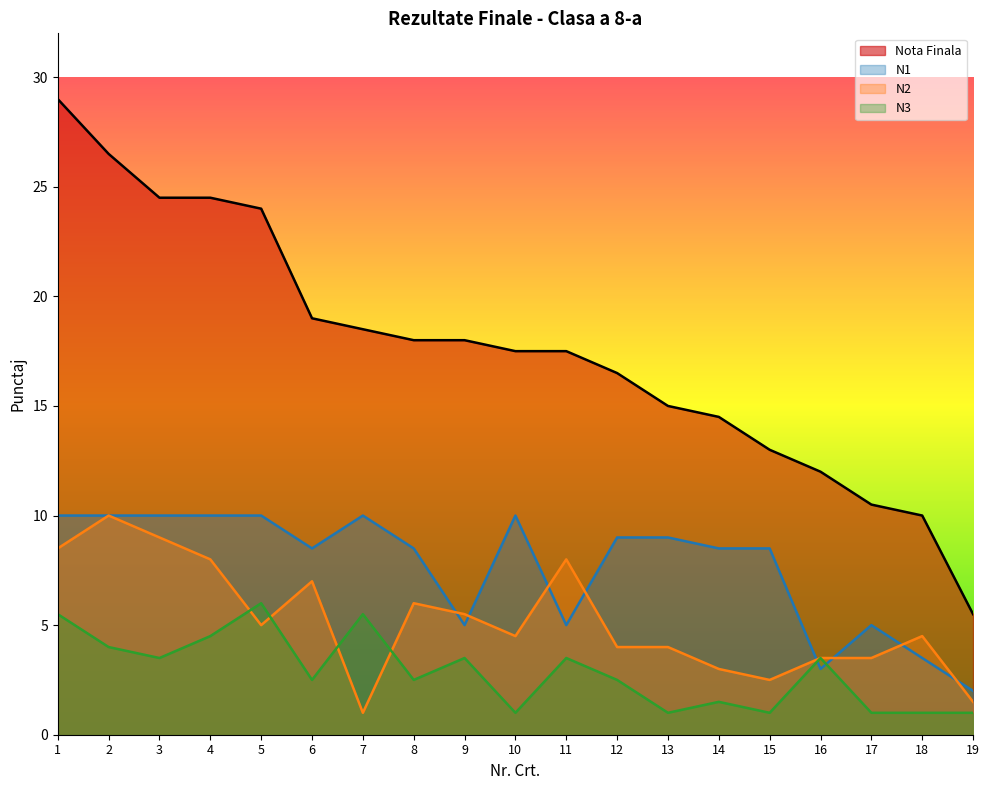

At which category is the sum across all series the highest?

1